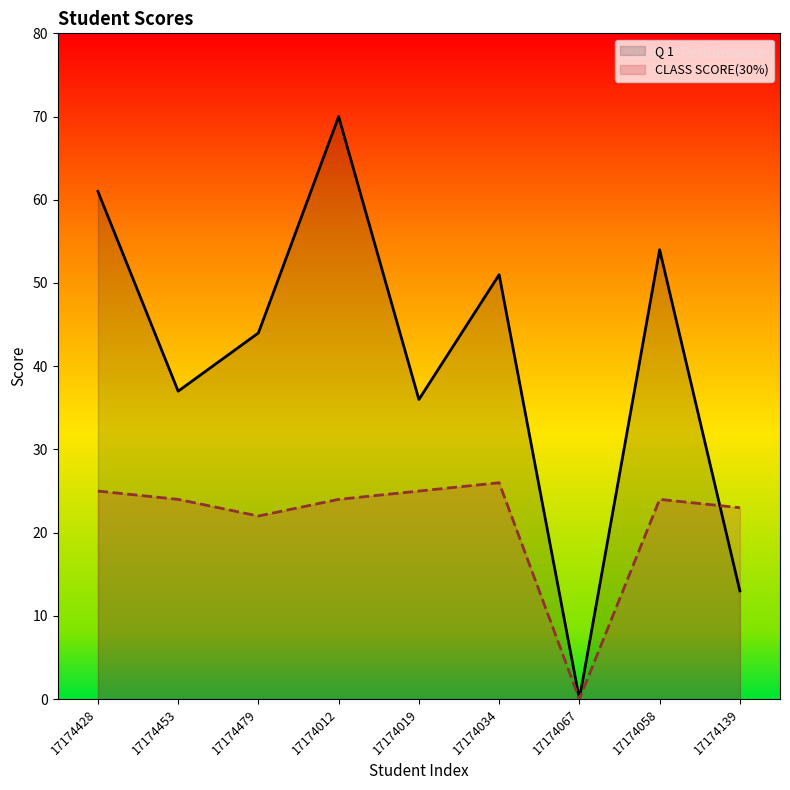

Reading right to left, what are all the values shown in this chart?

Q 1: 13	54	0	51	36	70	44	37	61
CLASS SCORE(30%): 23	24	0	26	25	24	22	24	25